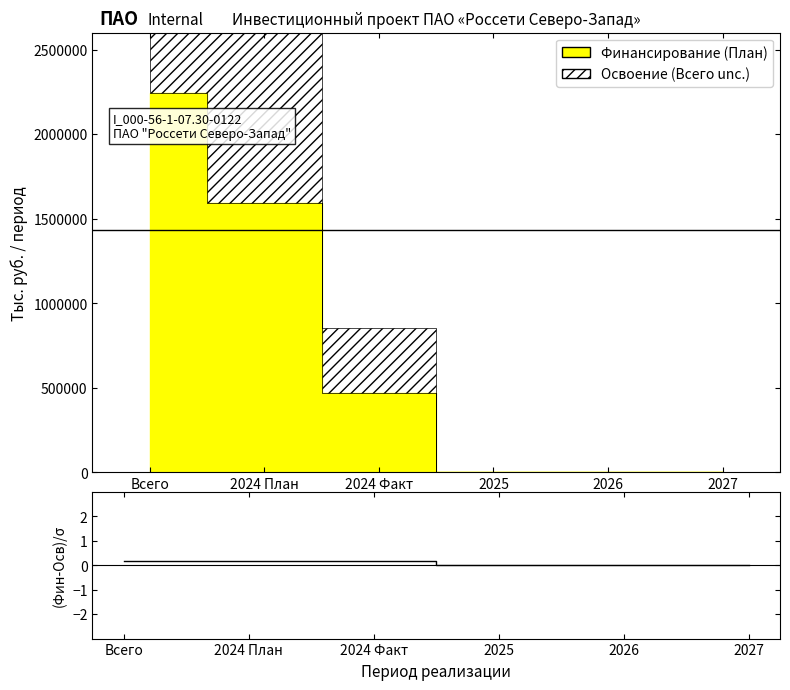

The chart shows a value of 0.2 at 2024 Факт. True or false?

True